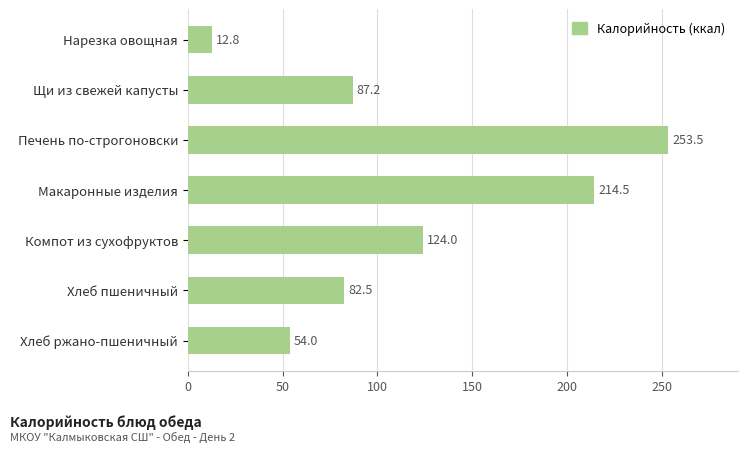

At which label is the value closest to 133?

Компот из сухофруктов